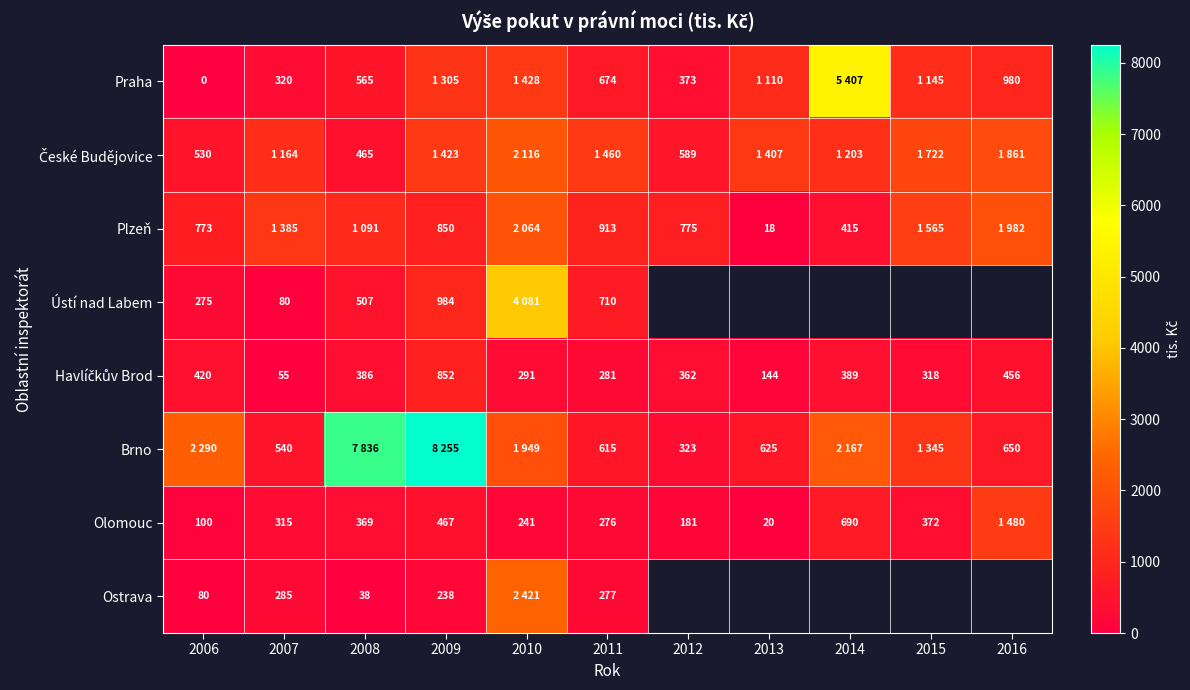

The value of Olomouc at 2008 is 369. True or false?

True